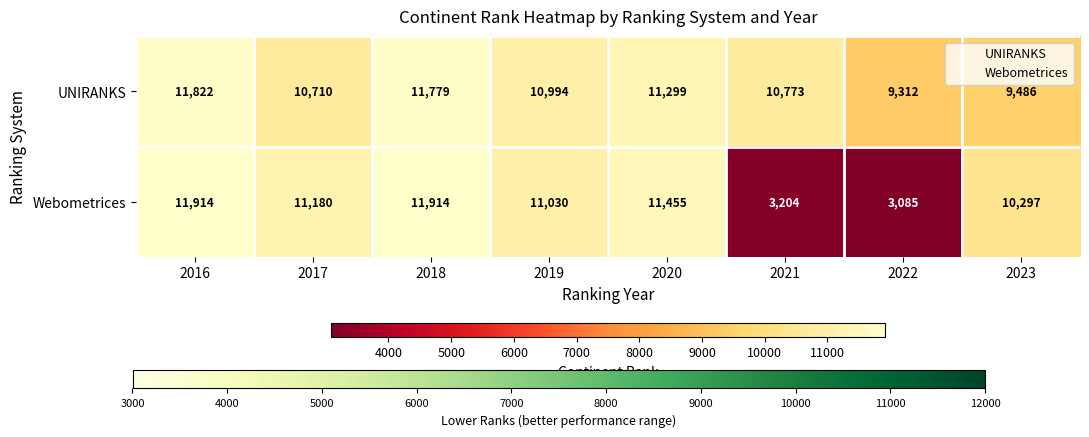

Which series has the largest total across all categories?

UNIRANKS